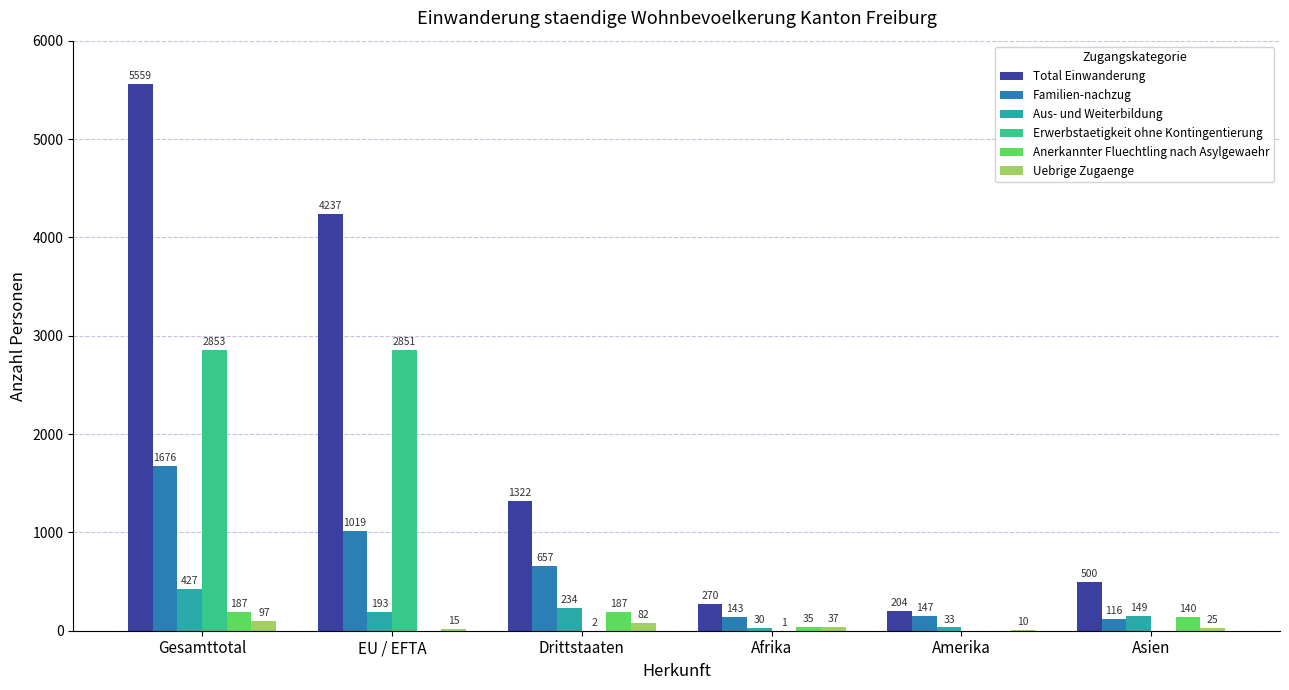

Which series changed the most between Drittstaaten and Asien?

Total Einwanderung